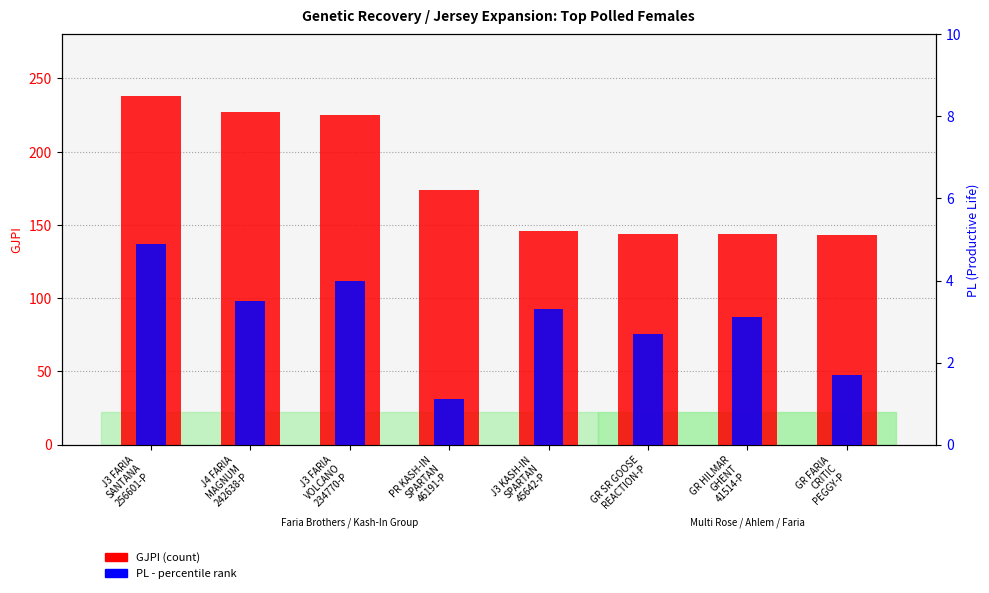

Reading left to right, what are all the values shown in this chart?

GJPI: 238.0	227.0	225.0	174.0	146.0	144.0	144.0	143.0
PL (Productive Life): 4.9	3.5	4.0	1.1	3.3	2.7	3.1	1.7